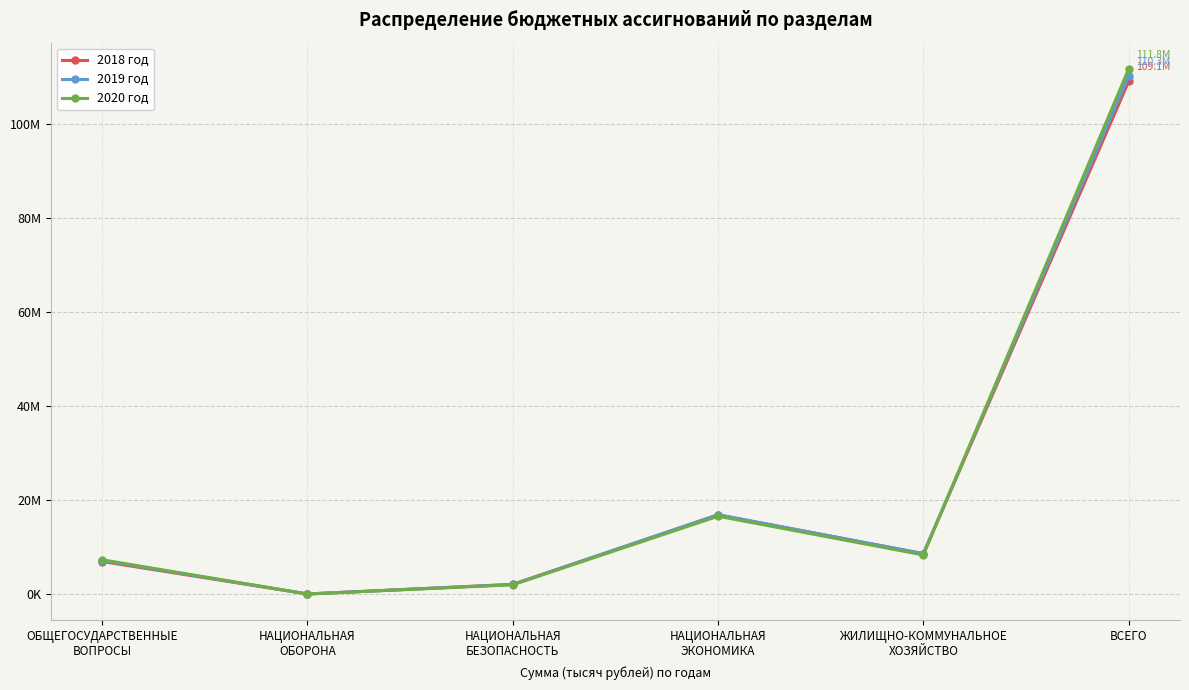

What are all the series names shown in the legend?

2018 год, 2019 год, 2020 год